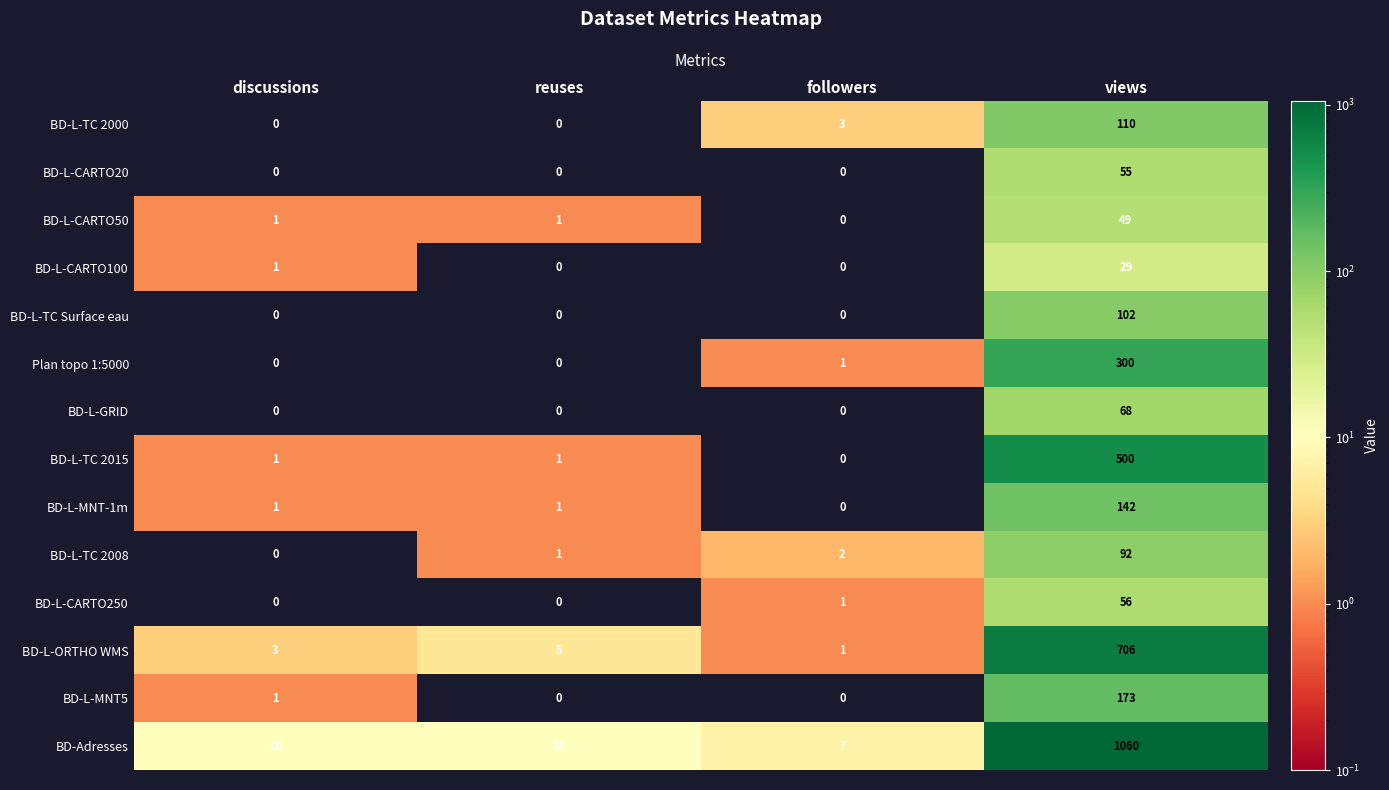

The BD-L-MNT5 series shows 173 at views. True or false?

True